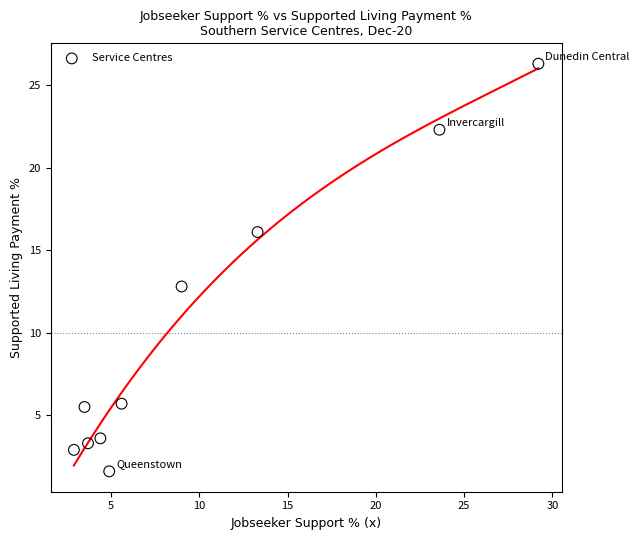

What is the range of Y values (max minus min)?

24.7